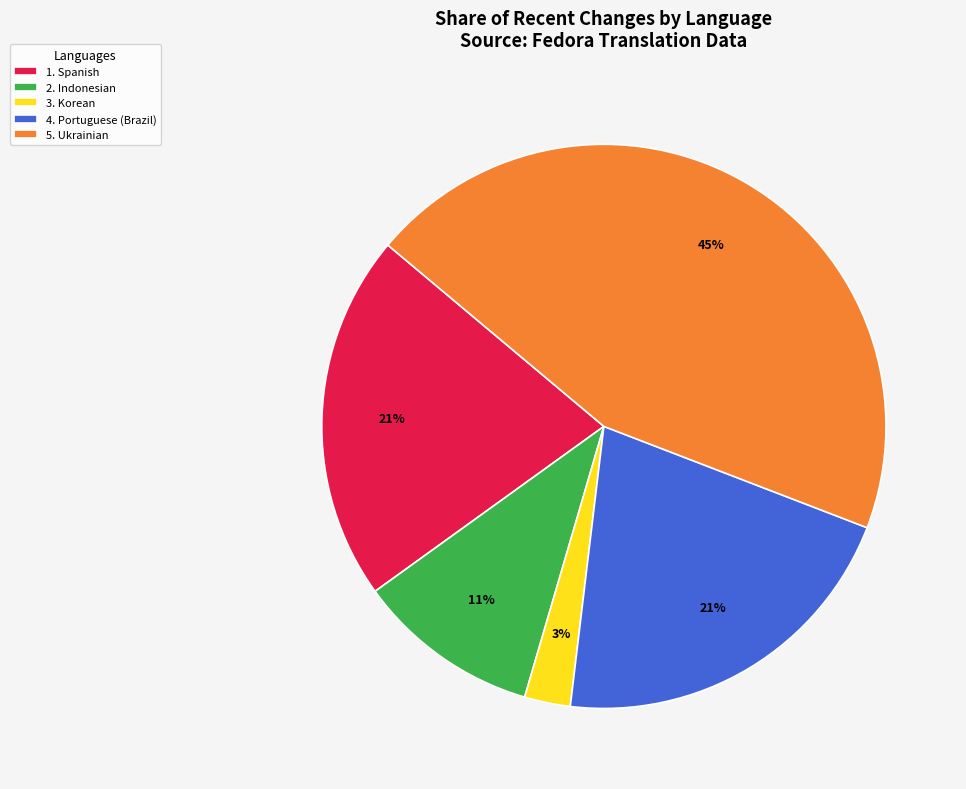

Does any single category account for the majority?

No